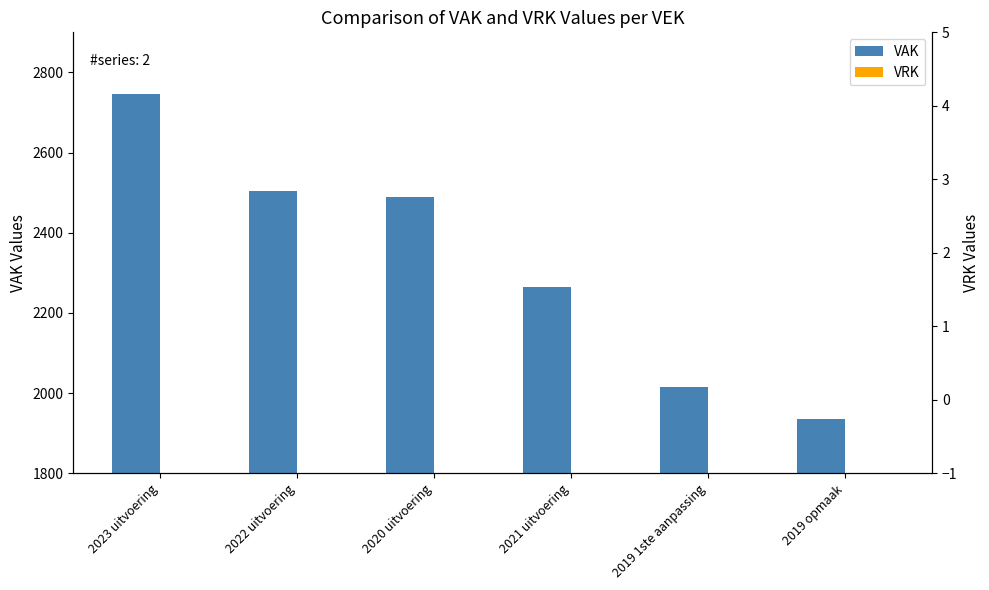

What is the difference between the second highest and minimum values in the VAK series?

568